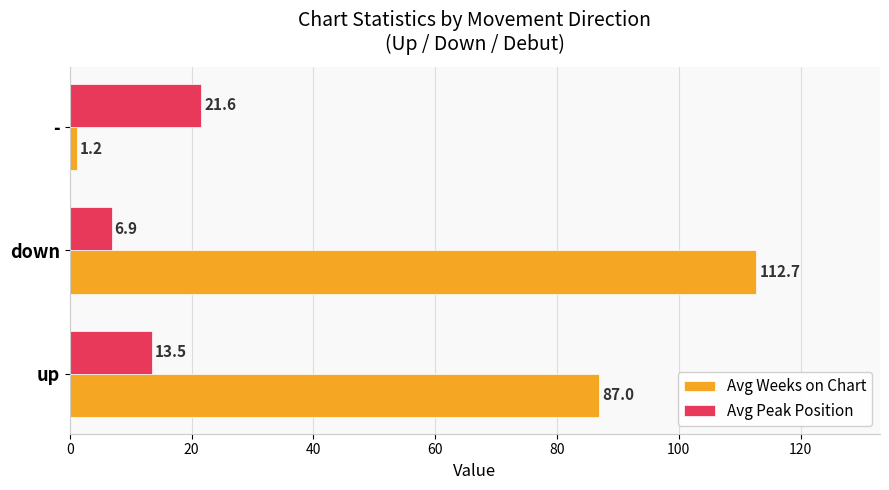

The Avg Weeks on Chart series shows 1.2 at -. True or false?

True